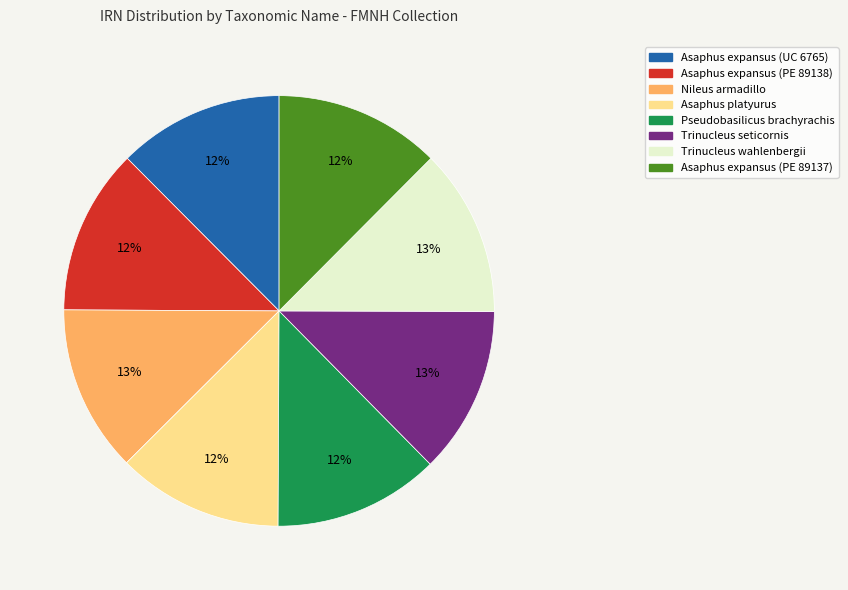

To the nearest percent, what percentage of the pie is Trinucleus wahlenbergii?

13%